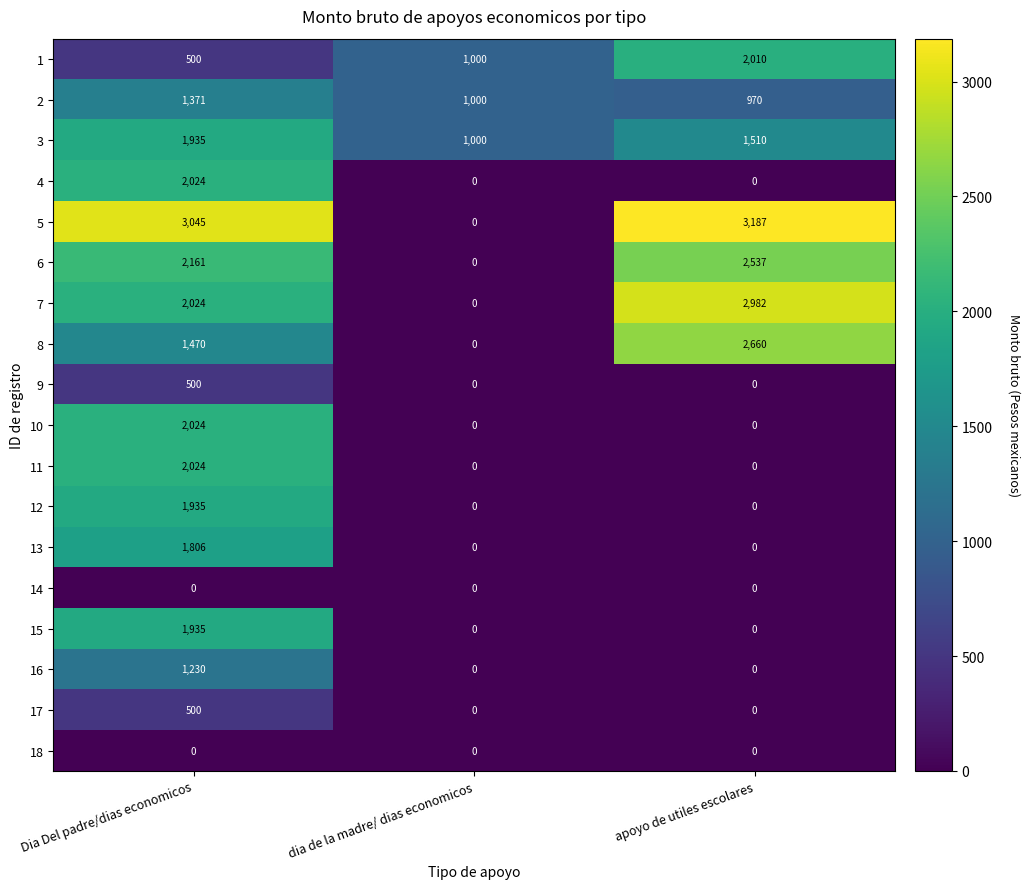

Which series has the widest spread of values?

5